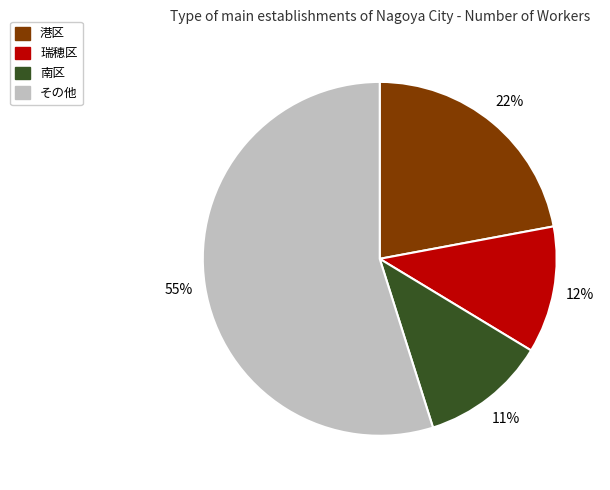

What is the largest slice in the pie chart?

その他